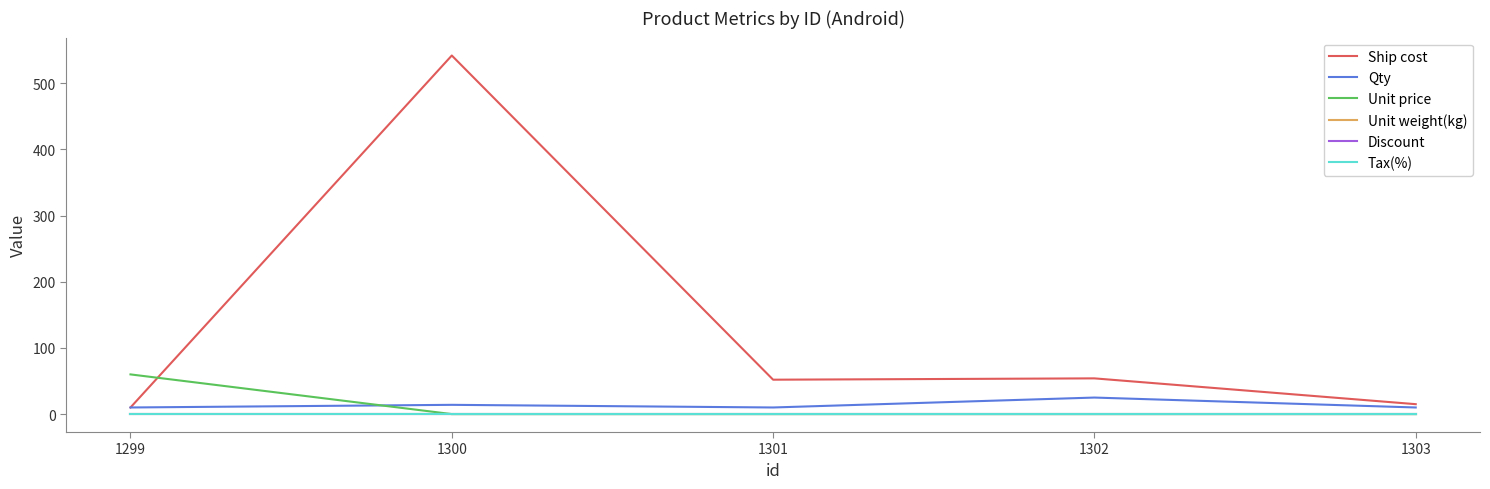

At which label does Unit weight(kg) reach its minimum?

1299